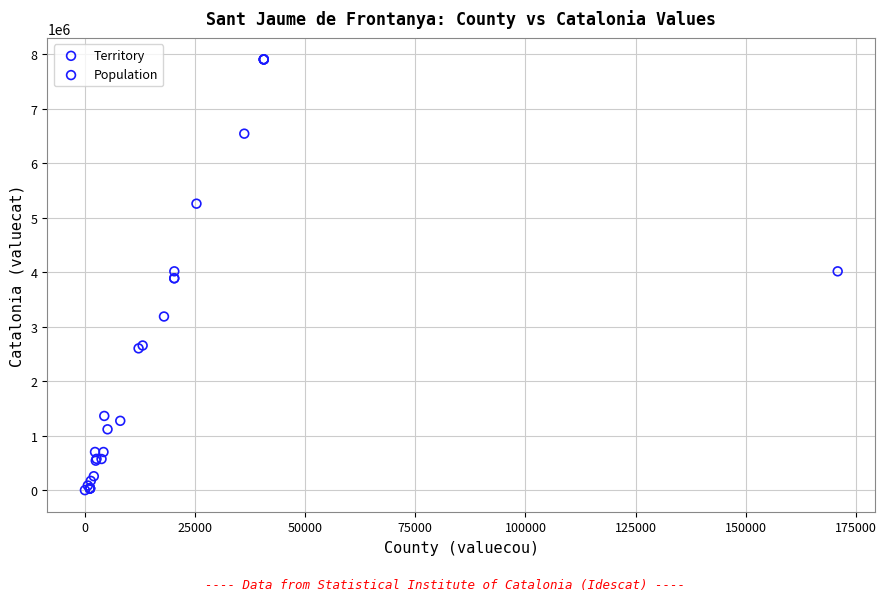

Which series reaches the maximum Y coordinate?

Population